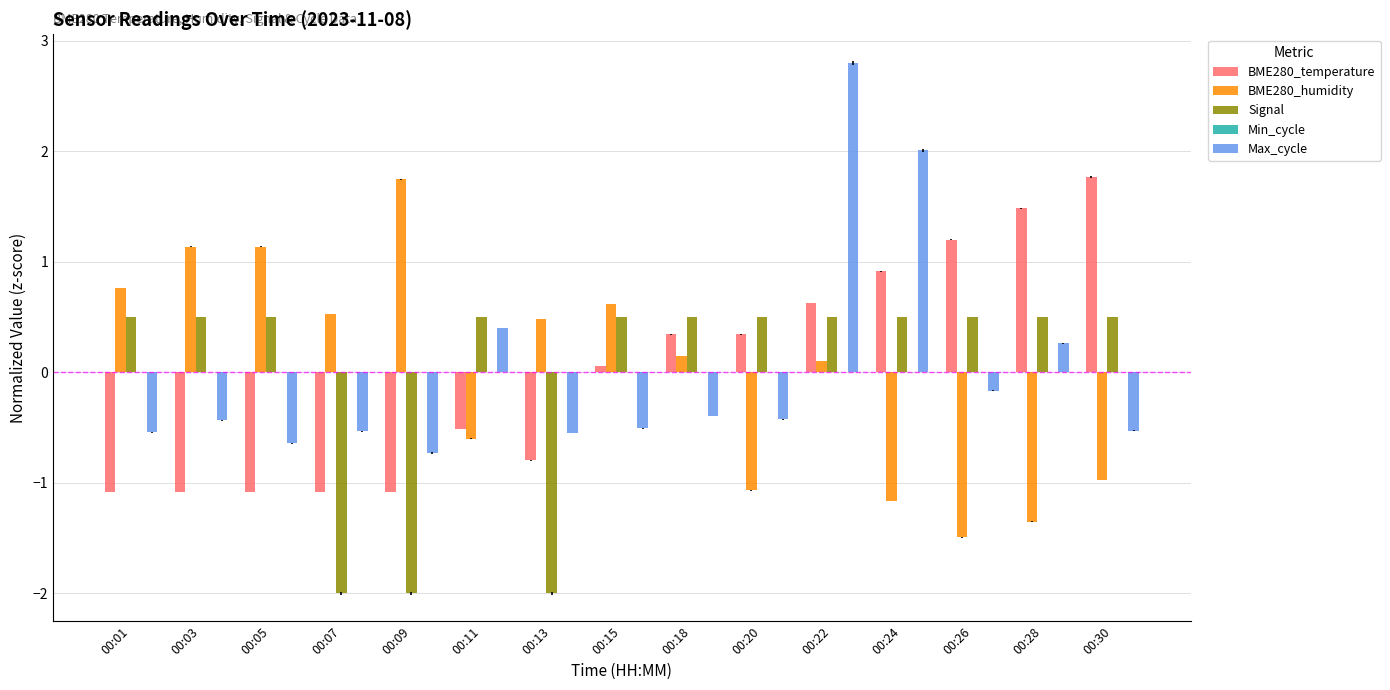

What is the greatest value displayed?

2.8